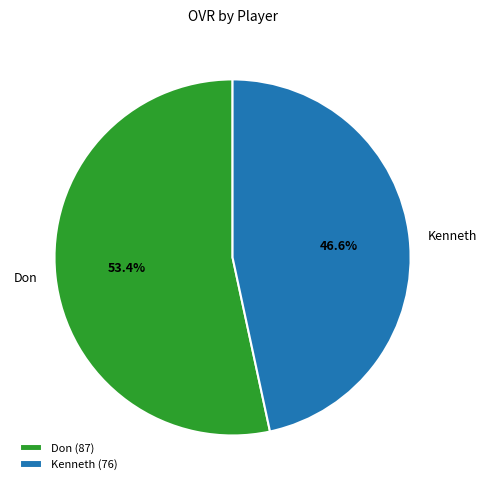

How many segments does this pie chart have?

2